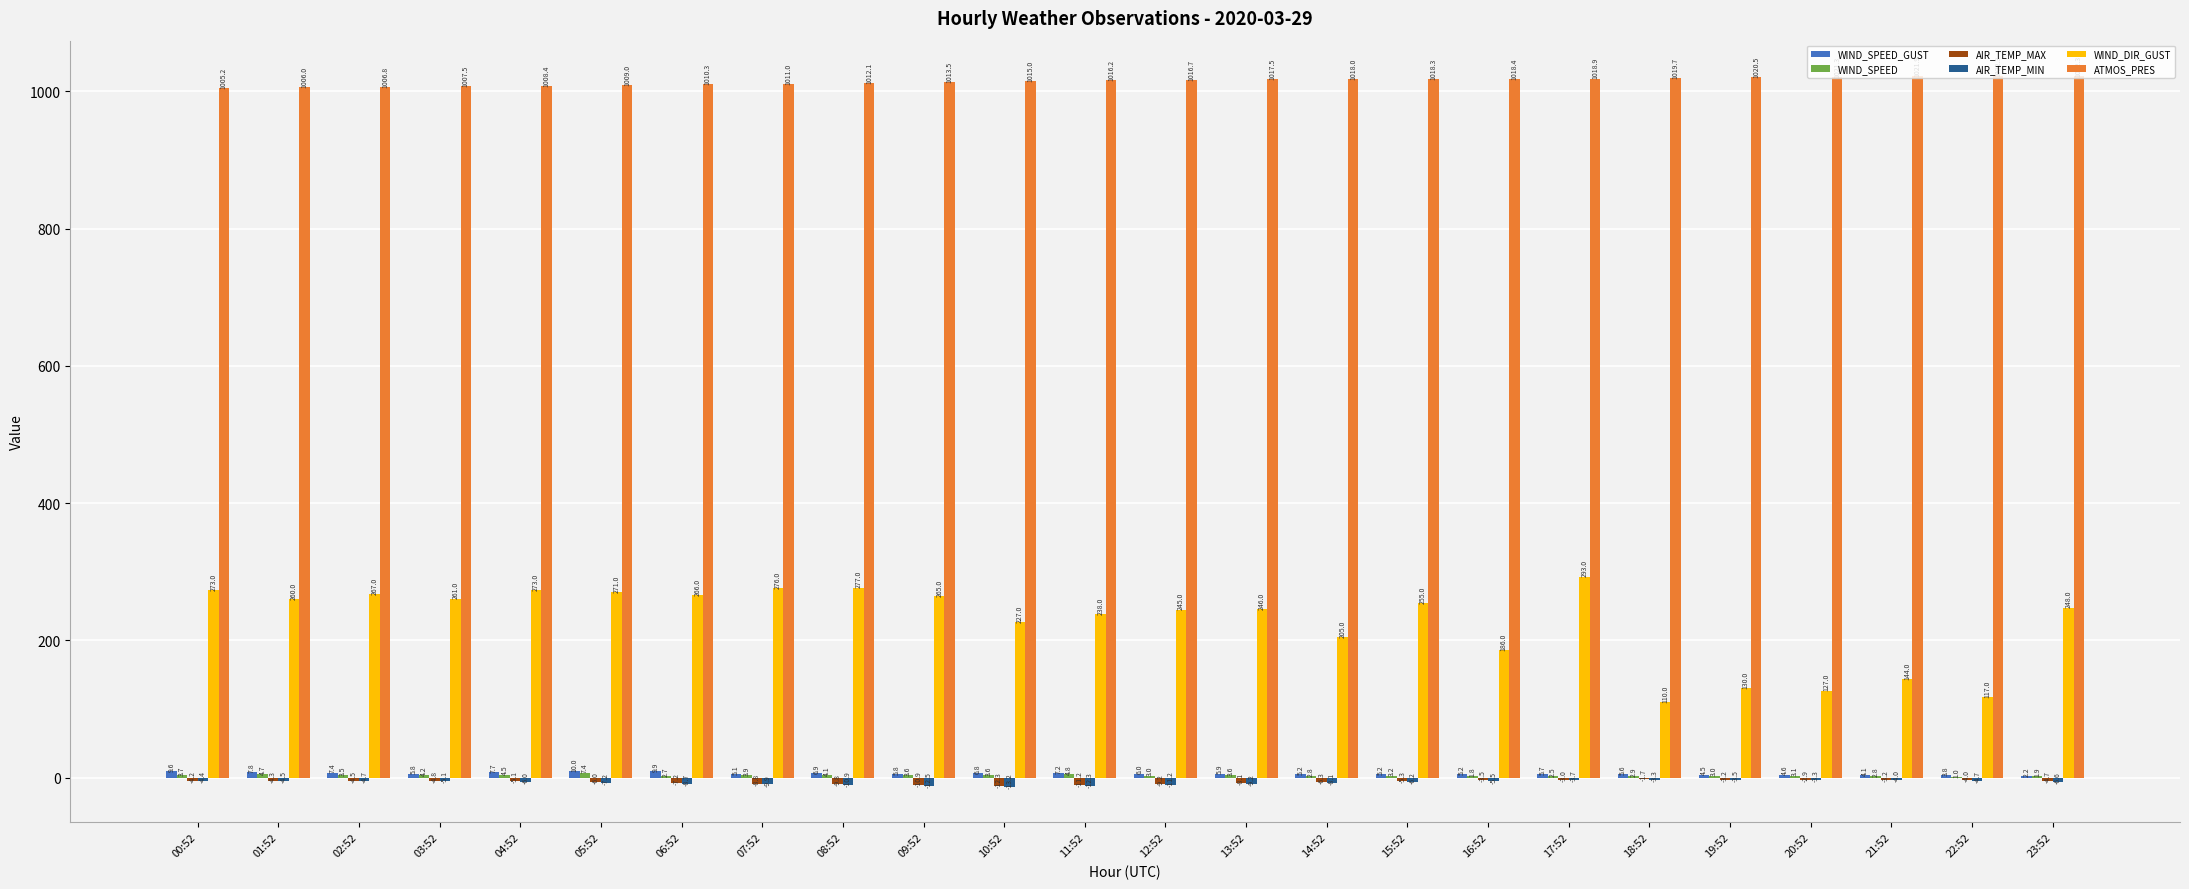

Which series changed the most between 03:52 and 14:52?

WIND_DIR_GUST